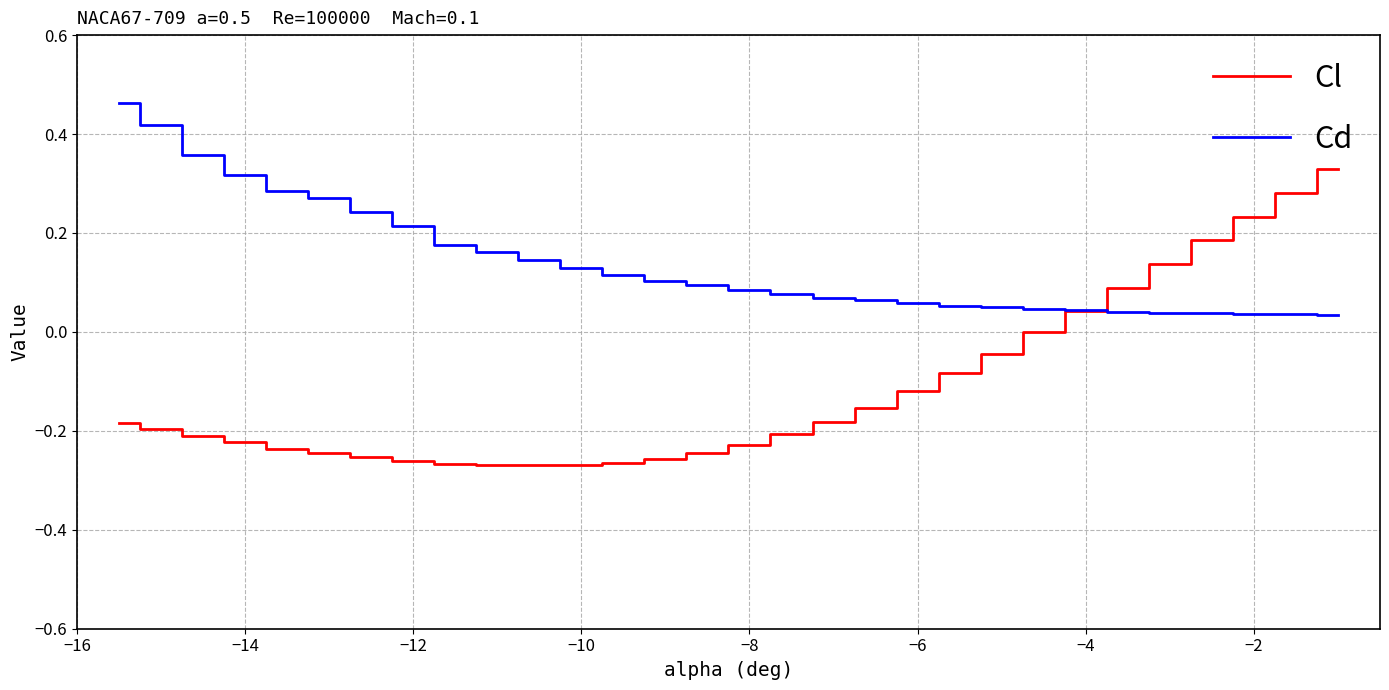

How many lines are shown in the chart?

2